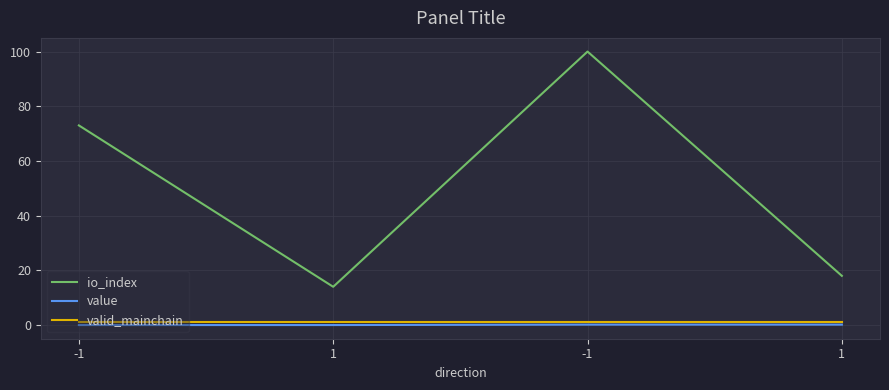

Rank the series at -1 from lowest to highest value.

value, valid_mainchain, io_index